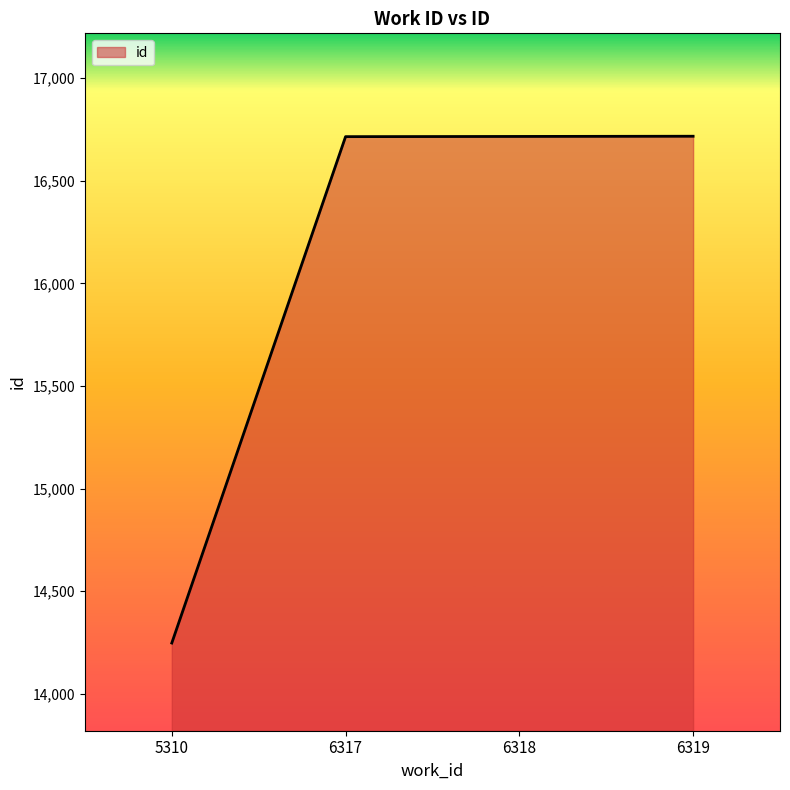

What is the sum of the values at 6317 and 5310?

30962